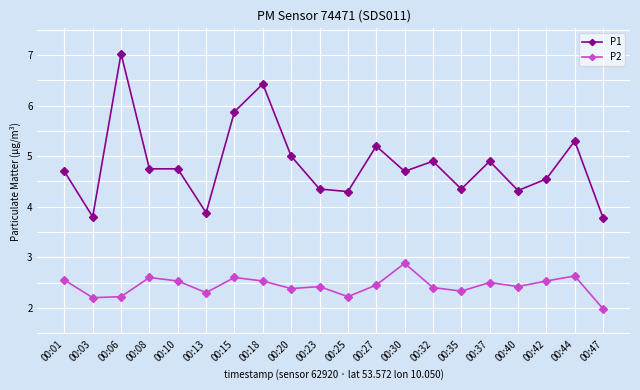

What is the approximate value of P1 at 00:20?

5.0